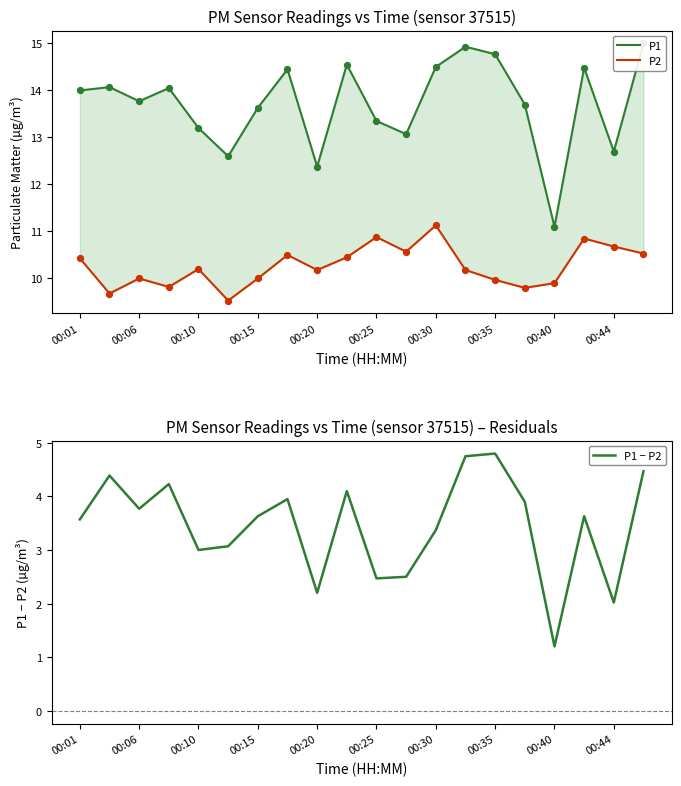

Which series contains the highest Y value?

P1